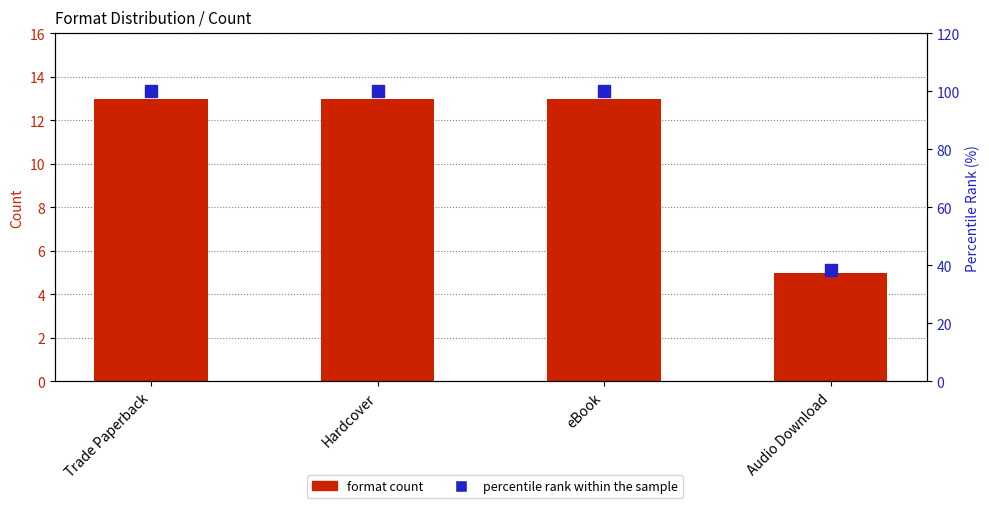

At which label does format count reach its minimum?

Audio Download